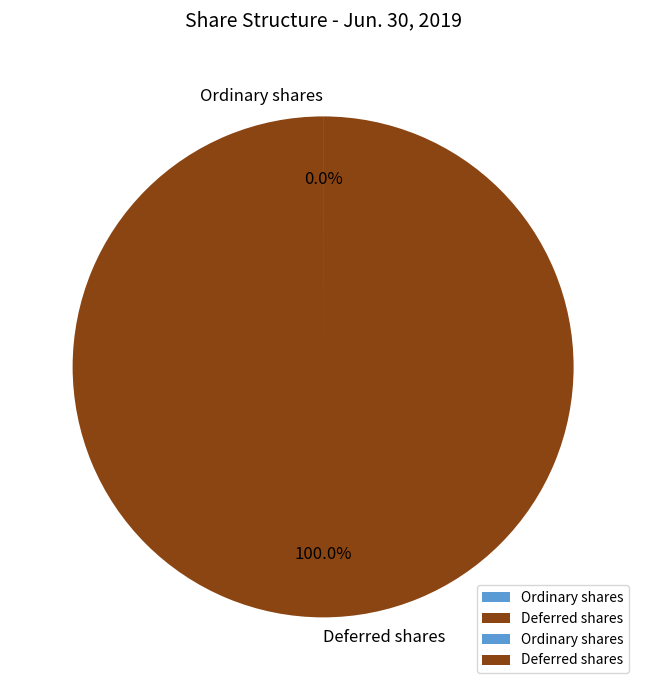

Which slice is the largest?

Deferred shares